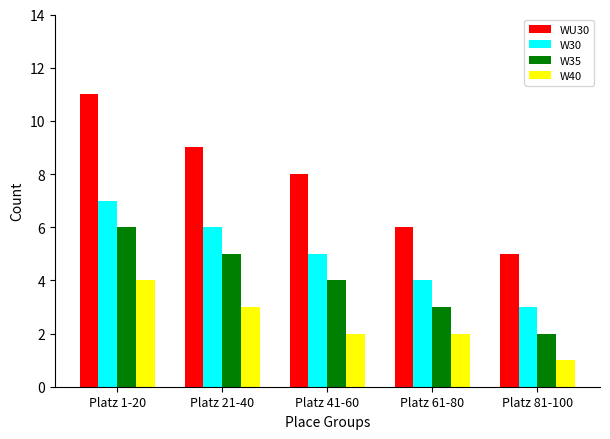

What is the total value across all series at Platz 61-80?

15